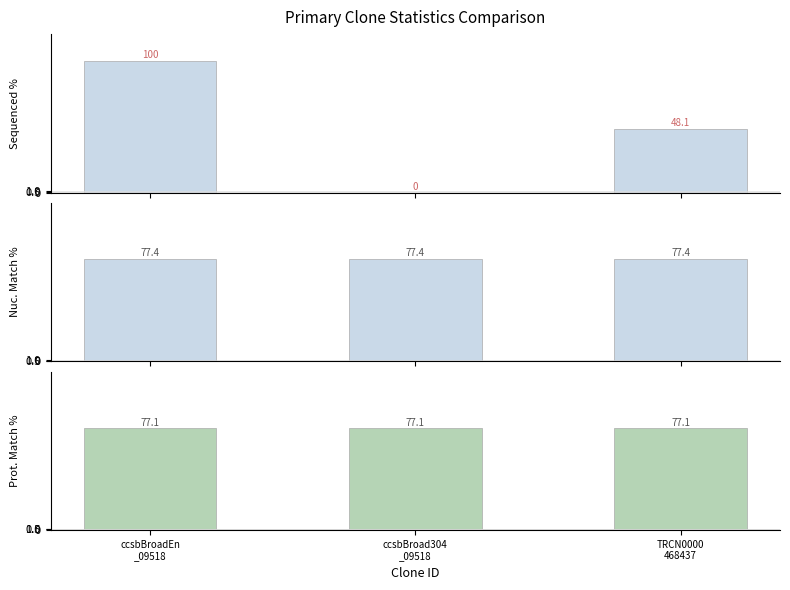

What is the spread (max minus min) of values at ccsbBroadEn
_09518?

22.9